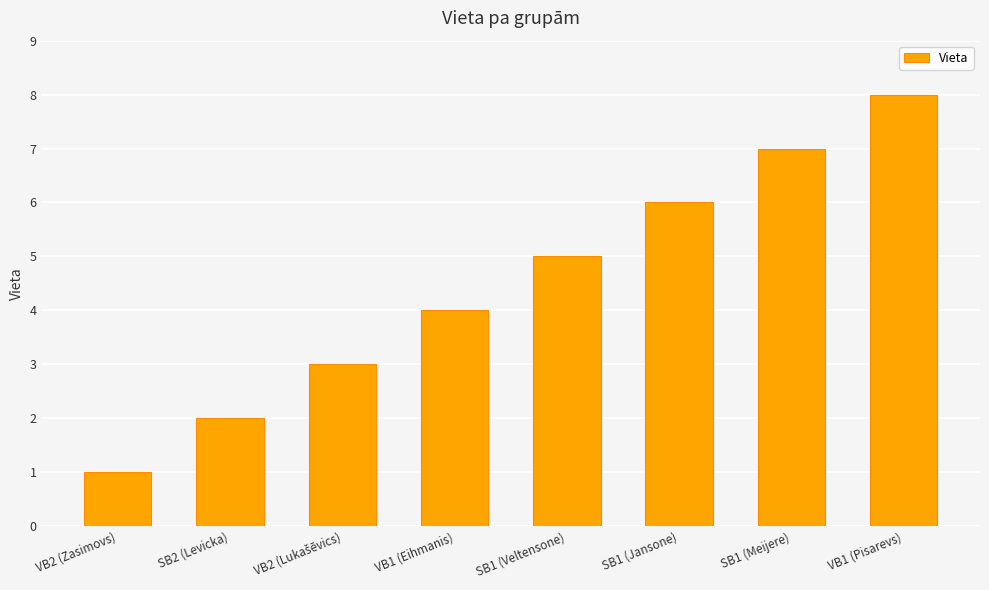

What is the greatest value displayed?

8